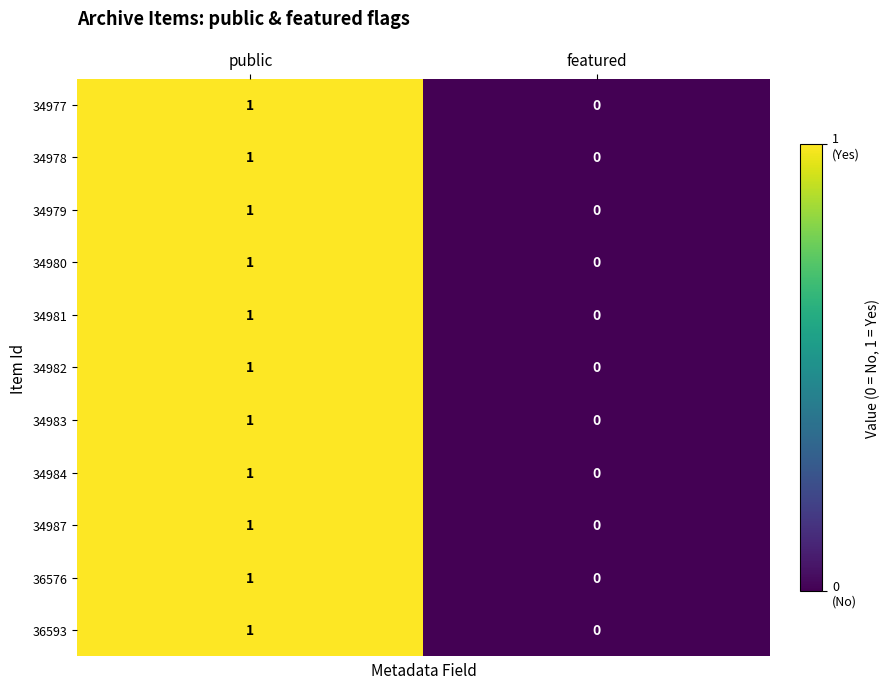

Reading left to right, list all the values displayed in this chart.

34977: 1	0
34978: 1	0
34979: 1	0
34980: 1	0
34981: 1	0
34982: 1	0
34983: 1	0
34984: 1	0
34987: 1	0
36576: 1	0
36593: 1	0